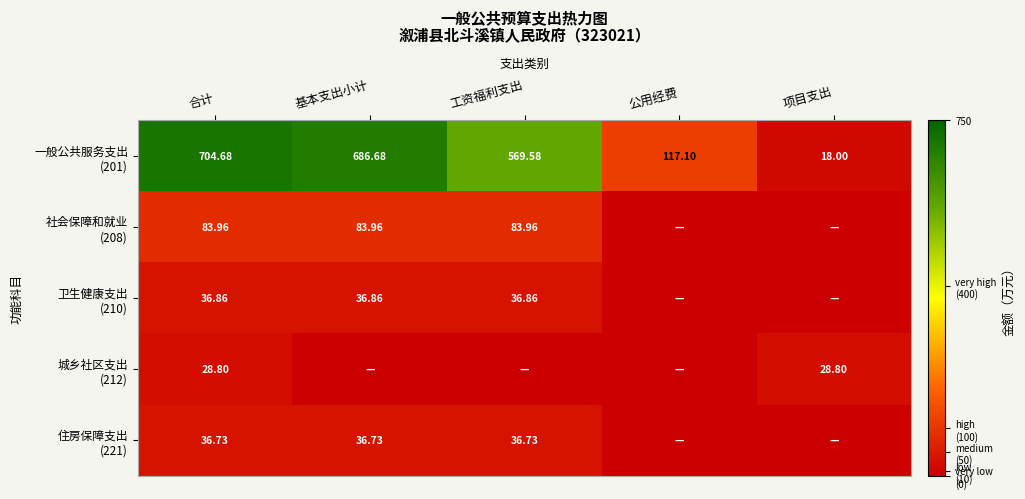

Count the number of categories in the chart.

5